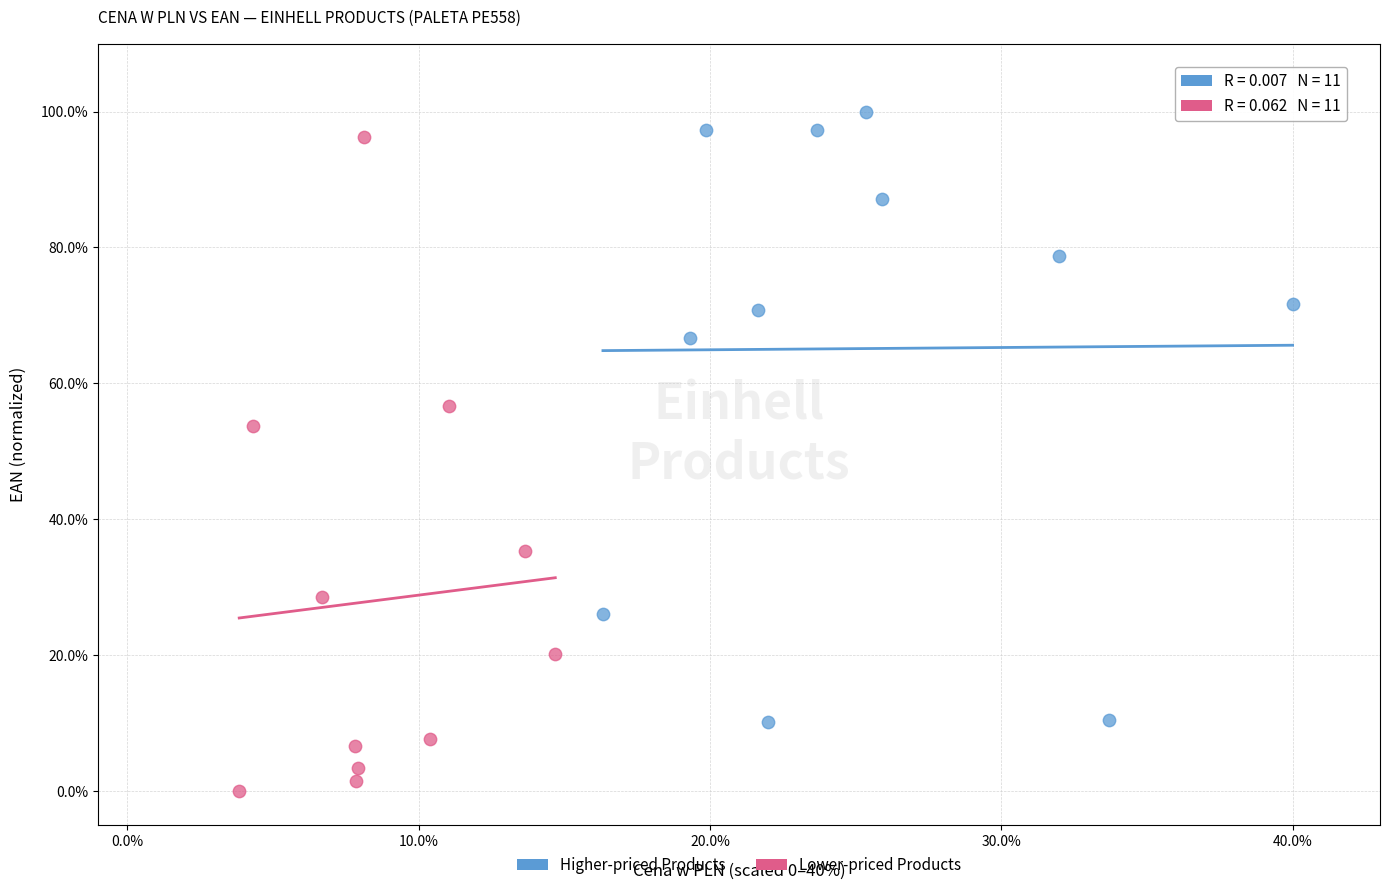

Which series contains the highest Y value?

Higher-priced Products